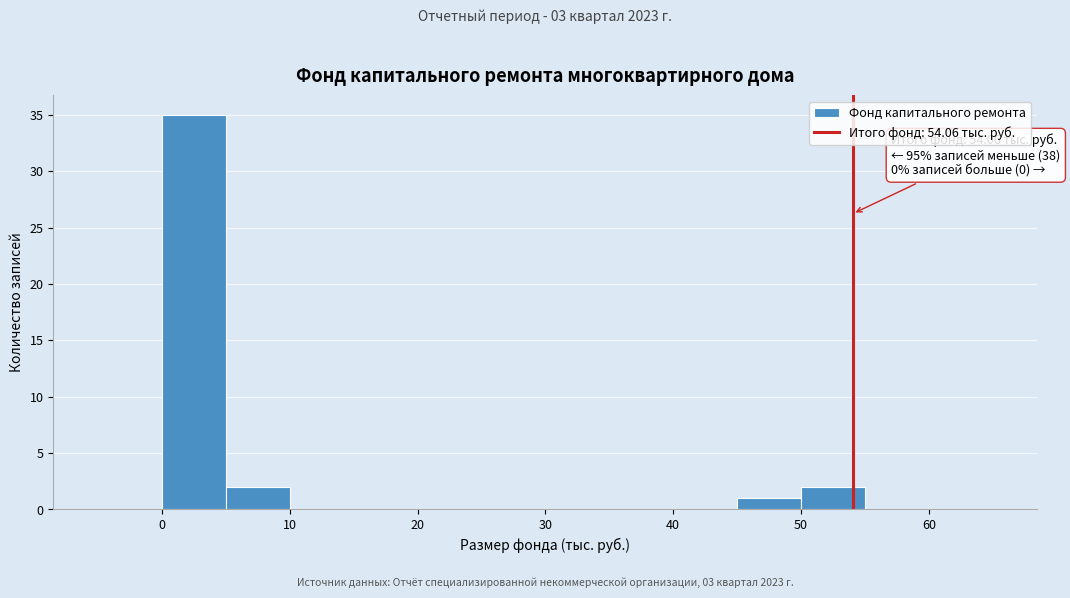

Which range on the x-axis has the tallest bar?

0 to 5